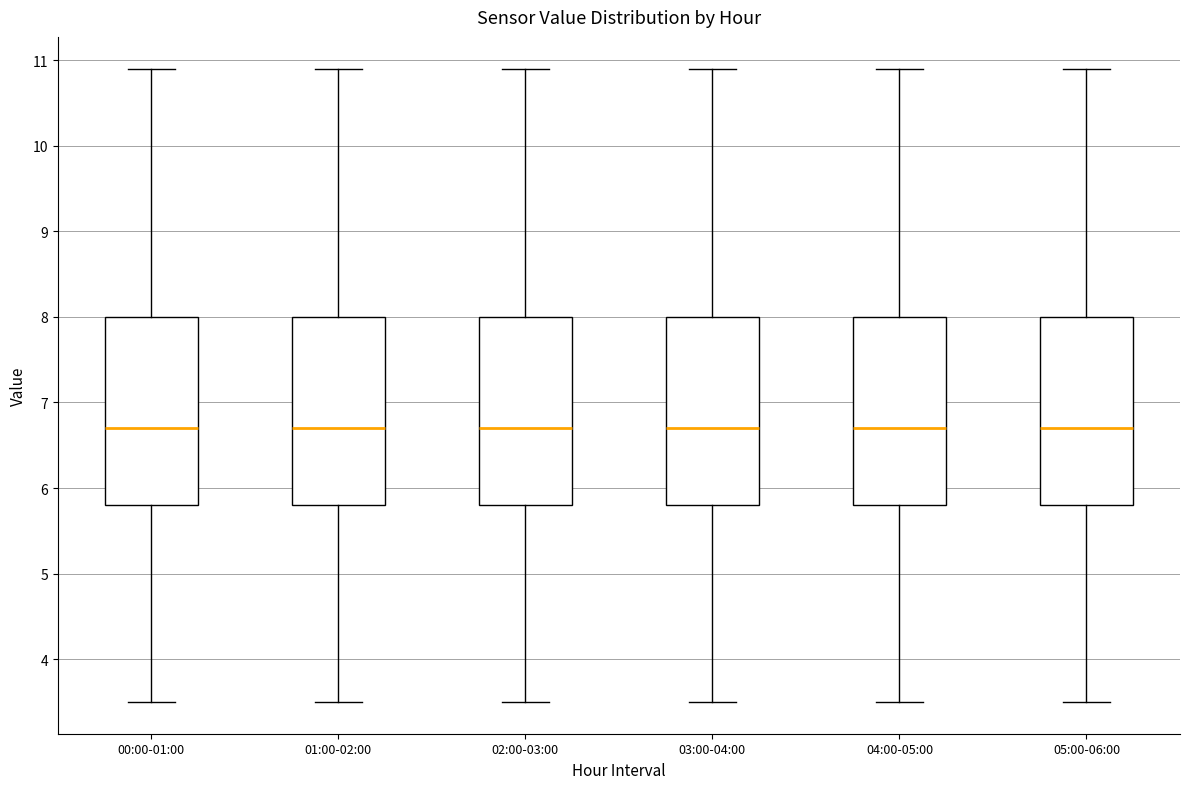

Reading left to right, read every box against the y-axis: the position of its median line, the range the box covers, and the ends of its whiskers. The values are not printed on the chart, so give them approximately, as read against the axis.

00:00-01:00: median 6.7, box 5.8 to 8.0, whiskers 3.5 to 10.9
01:00-02:00: median 6.7, box 5.8 to 8.0, whiskers 3.5 to 10.9
02:00-03:00: median 6.7, box 5.8 to 8.0, whiskers 3.5 to 10.9
03:00-04:00: median 6.7, box 5.8 to 8.0, whiskers 3.5 to 10.9
04:00-05:00: median 6.7, box 5.8 to 8.0, whiskers 3.5 to 10.9
05:00-06:00: median 6.7, box 5.8 to 8.0, whiskers 3.5 to 10.9